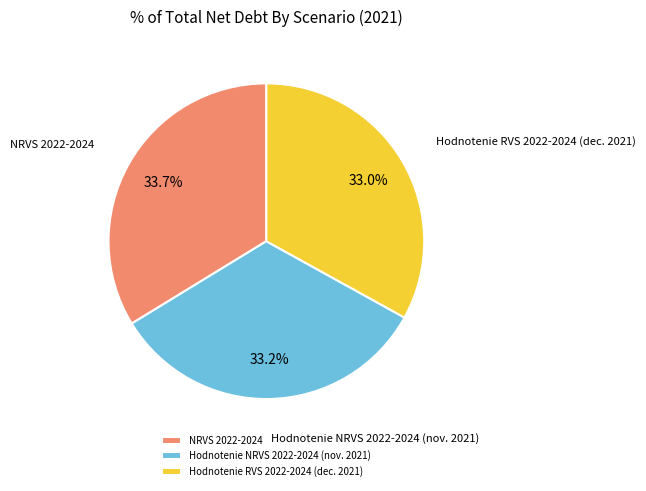

Which category has the biggest portion of the pie?

NRVS 2022-2024